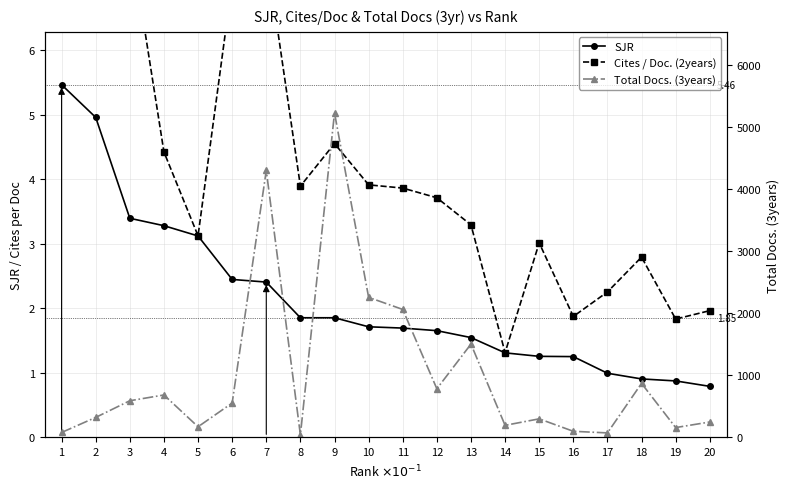

In Cites / Doc. (2years), how many points are higher than both neighbors (excluding endpoints)?

4